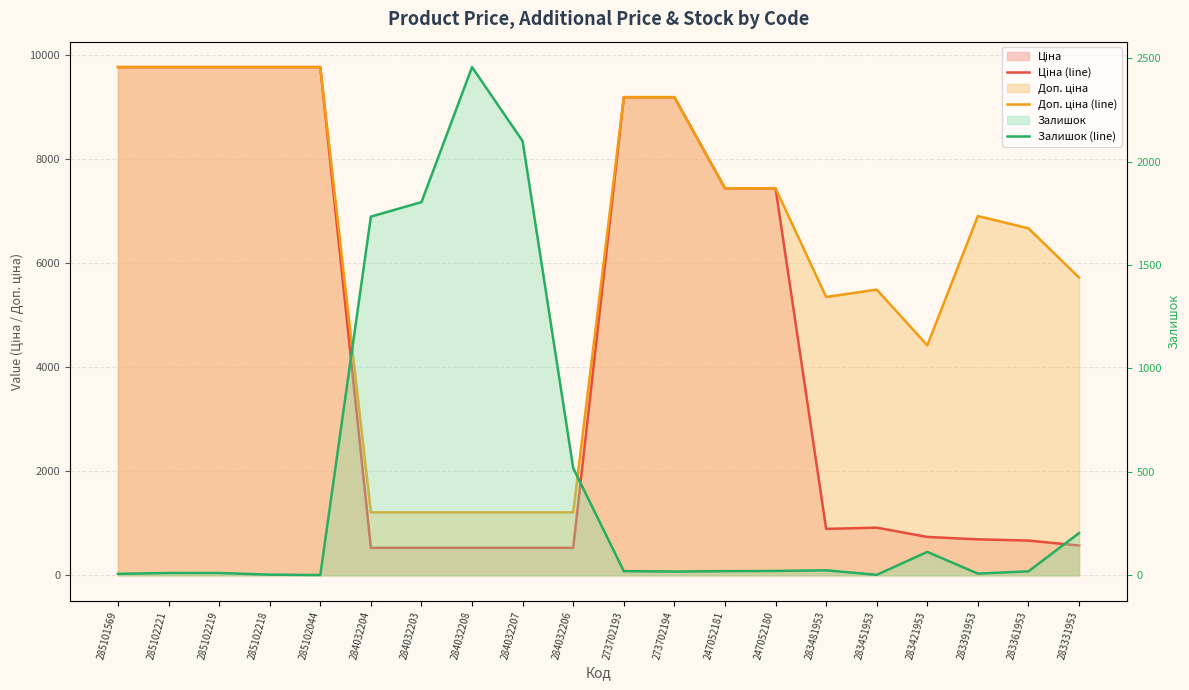

What is the label of the 6th point from the right?

283481953